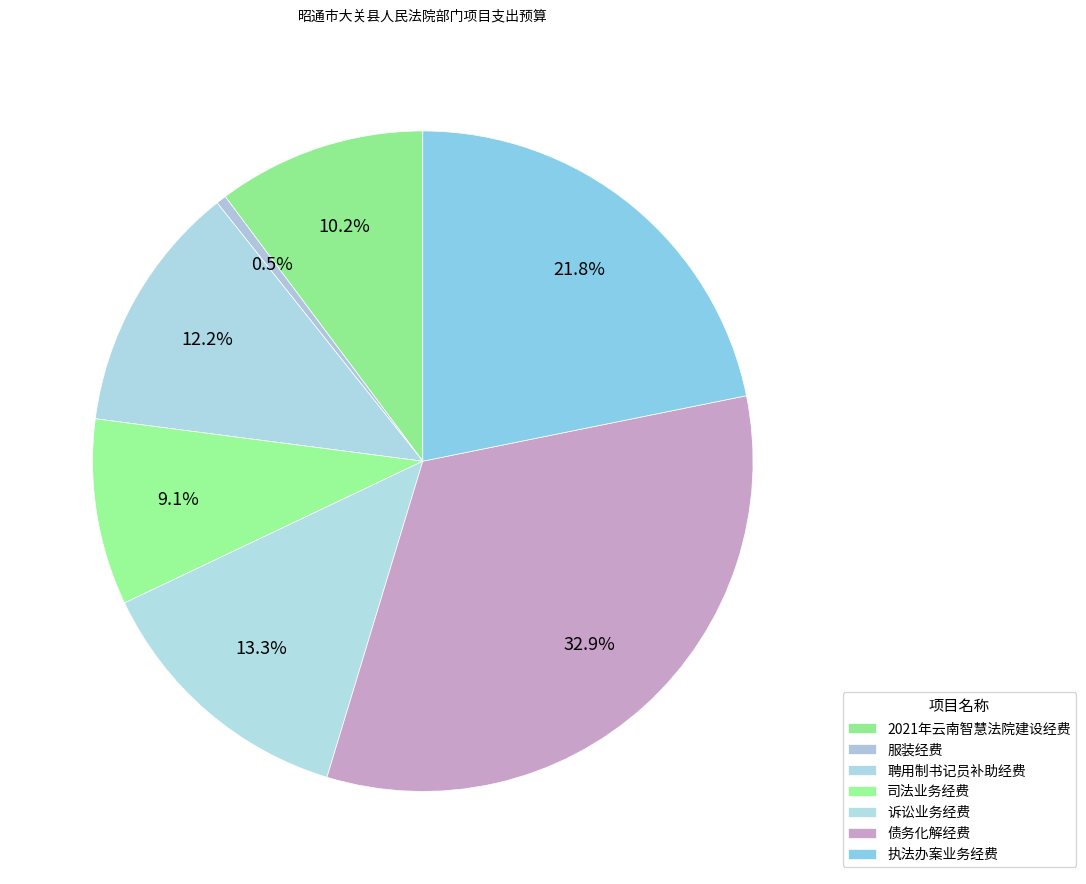

Combined, what portion of the pie is 诉讼业务经费 and 债务化解经费?

46.1%